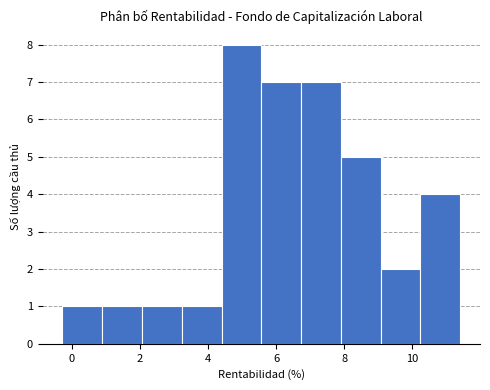

Which range on the x-axis has the tallest bar?

4.4 to 5.6